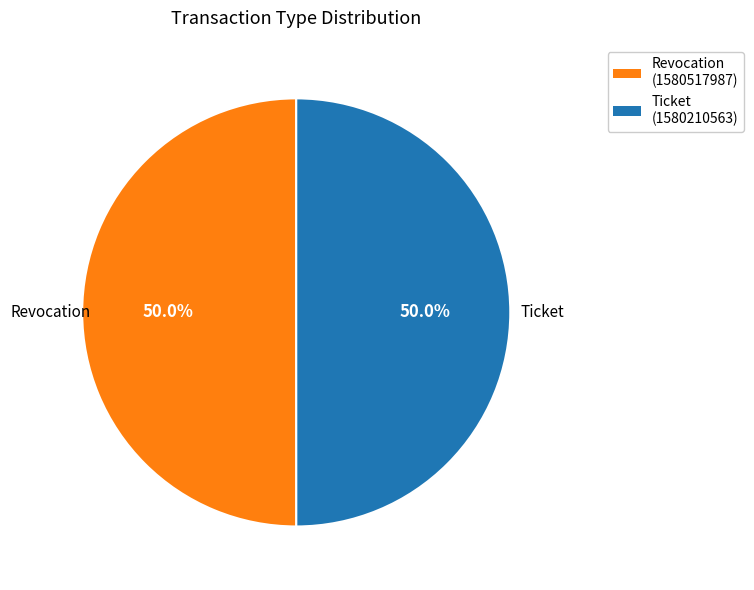

To the nearest percent, what is the combined percentage of Revocation and Ticket?

100%